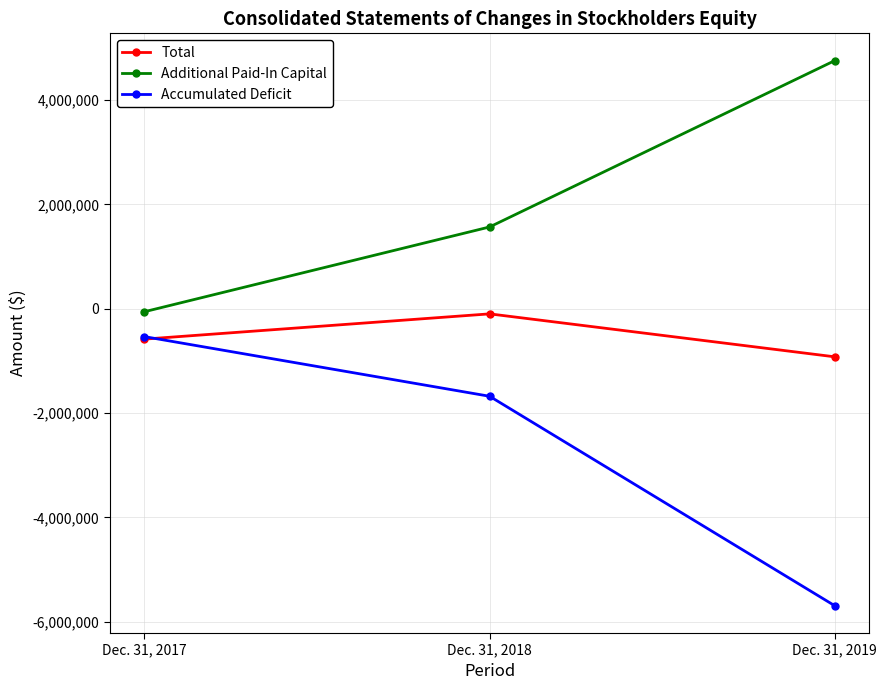

Reading left to right, what are all the values shown in this chart?

Total: -582124	-97949	-921448
Additional Paid-In Capital: -56940	1567567	4756194
Accumulated Deficit: -534049	-1677427	-5692525